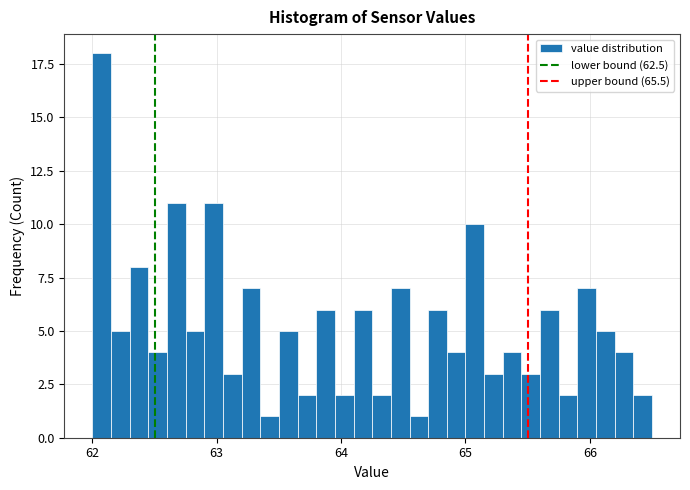

Read against the x-axis, roughly where is the centre of the tallest bar?

62.1